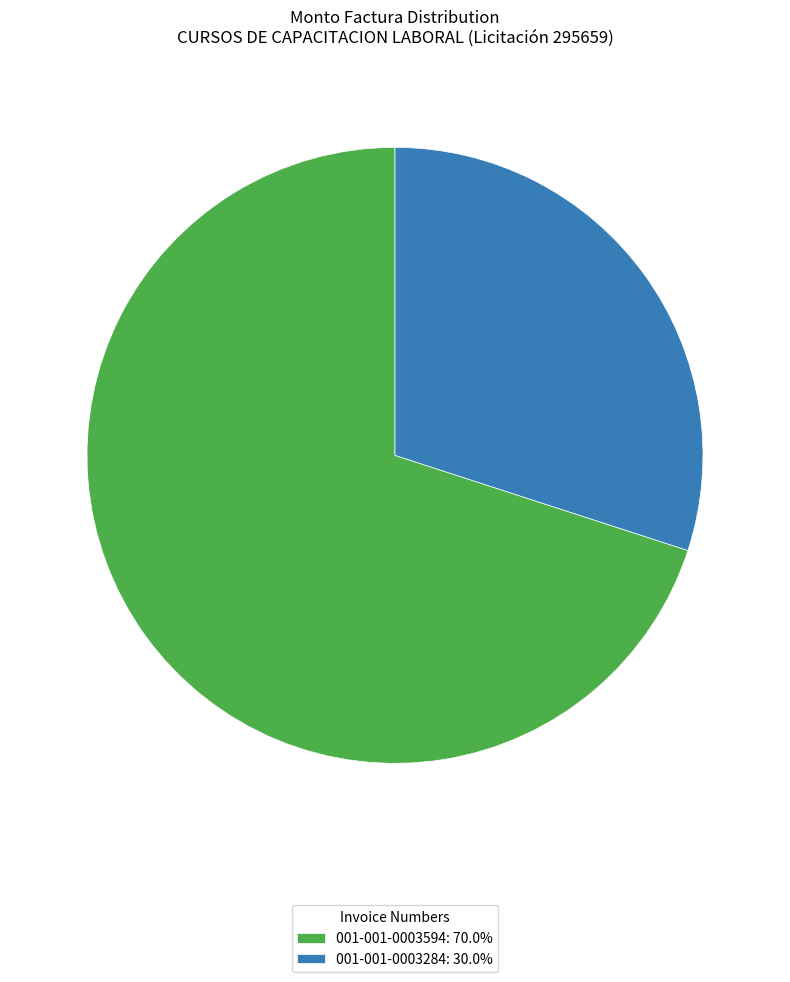

Which category has the biggest portion of the pie?

001-001-0003594